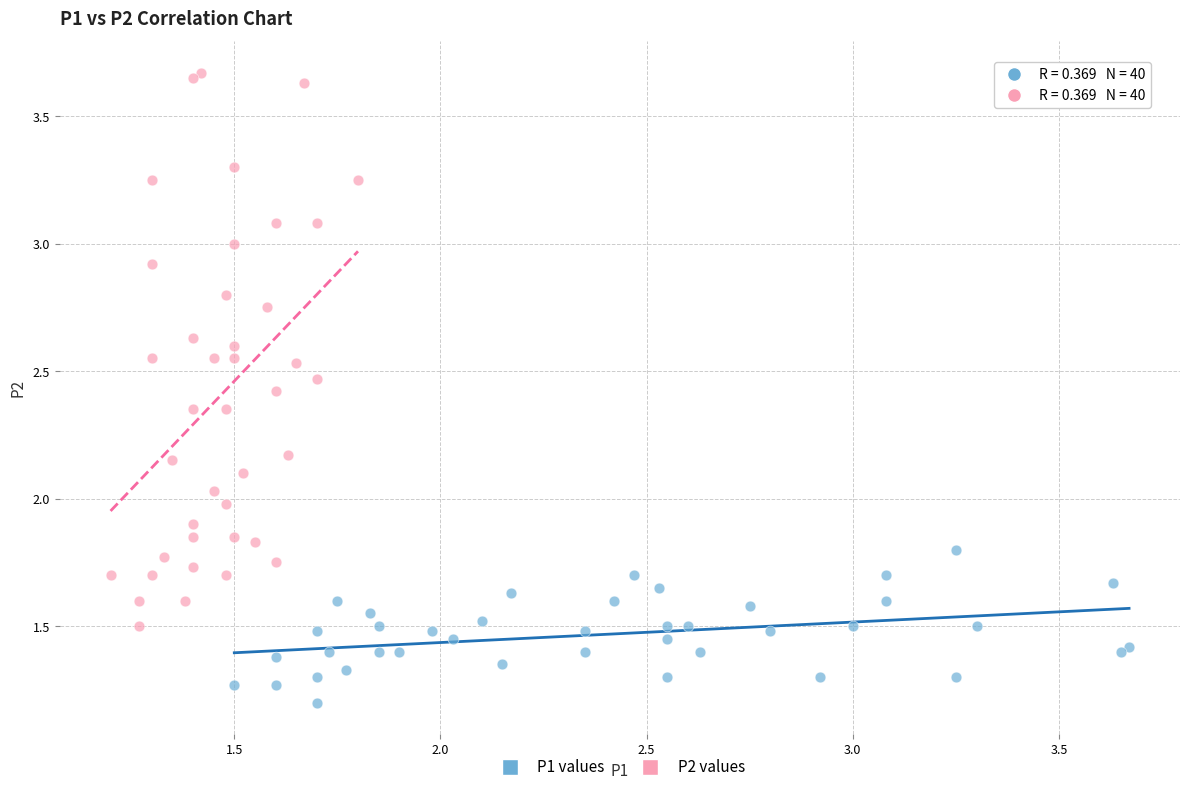

Which series contains the lowest Y value?

P1 values